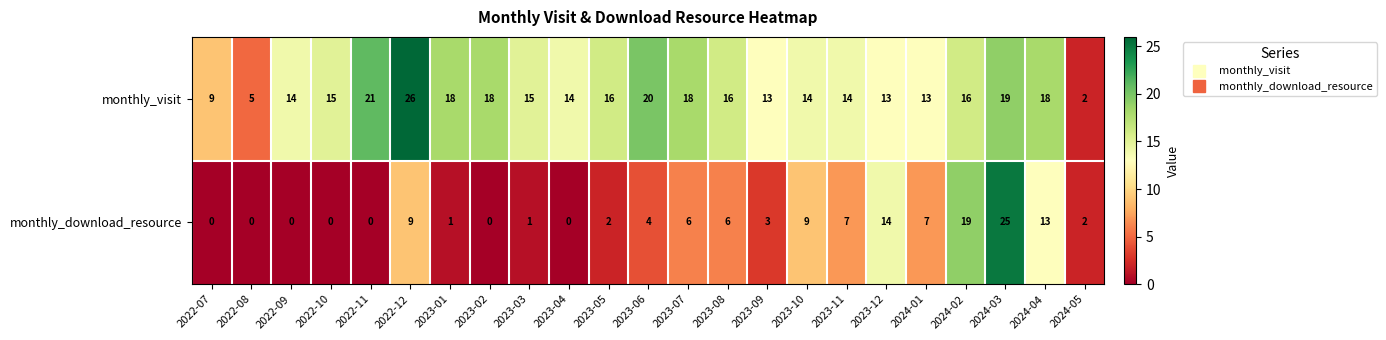

At how many categories does at least one series exceed 0?

23